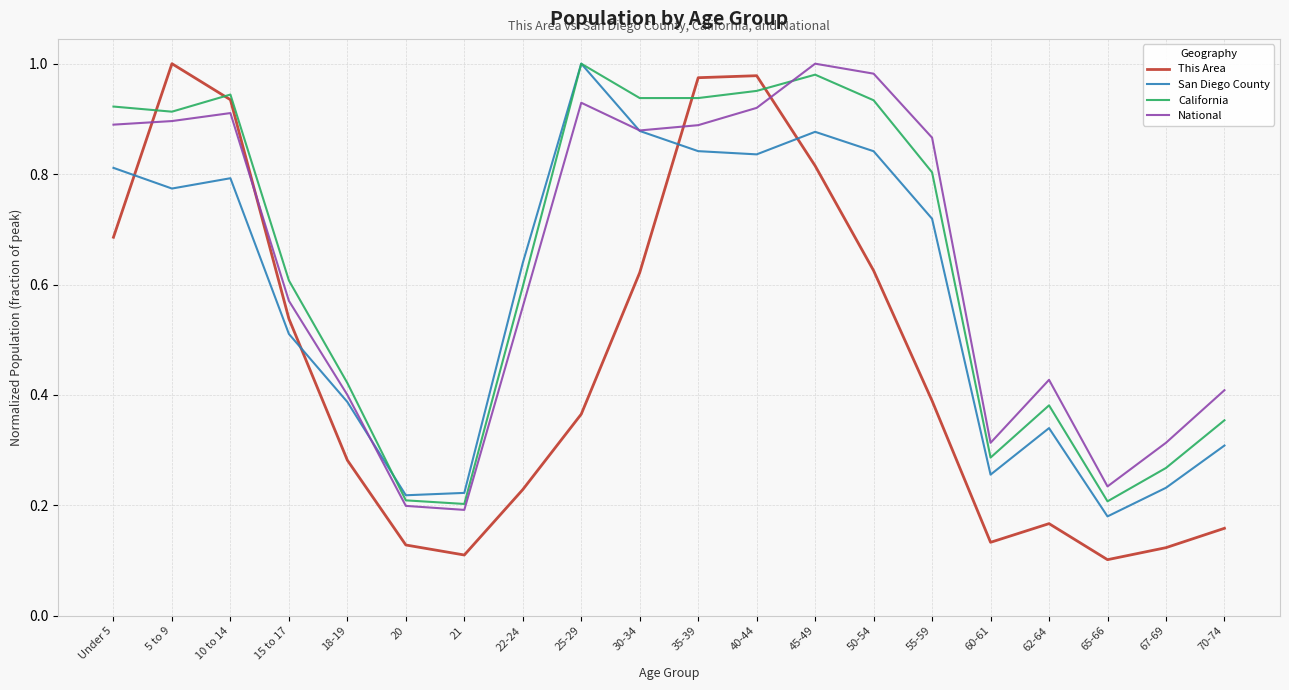

At how many categories does at least one series exceed 0?

20